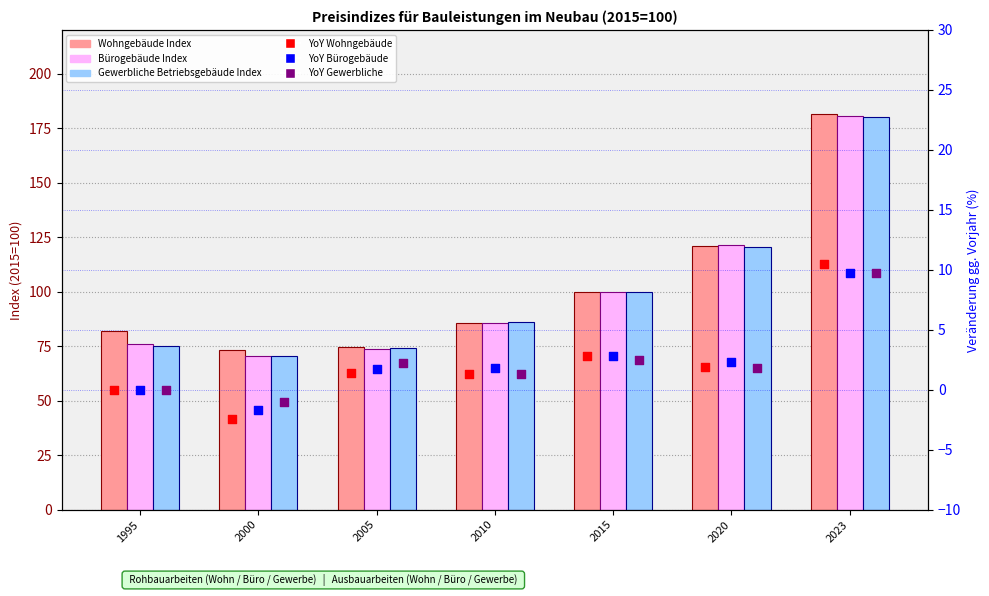

At which category is the sum across all series the highest?

2023